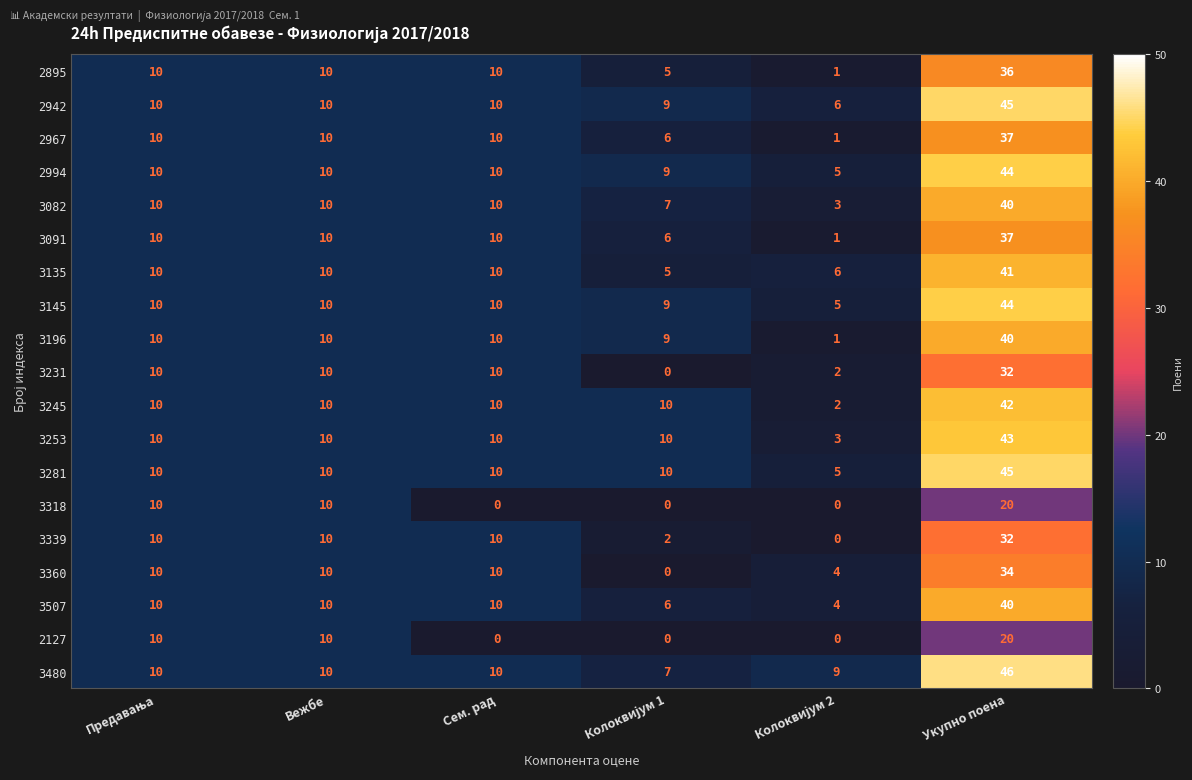

True or false: 2942 has a value of 22 at Укупно поена.

False